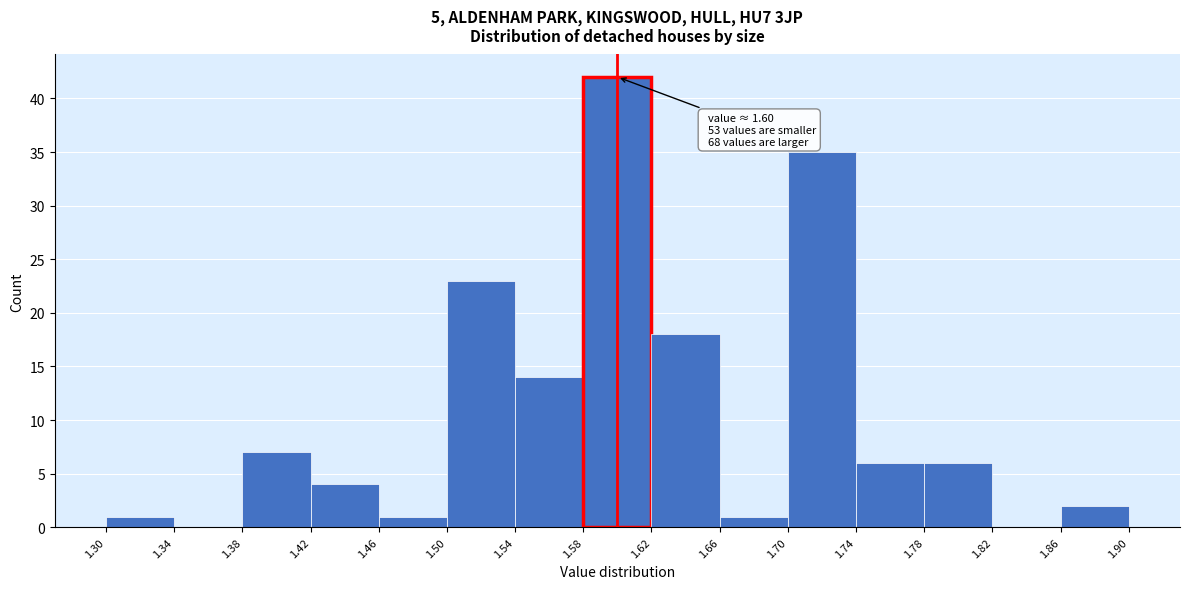

Which range on the x-axis has the tallest bar?

1.58 to 1.62